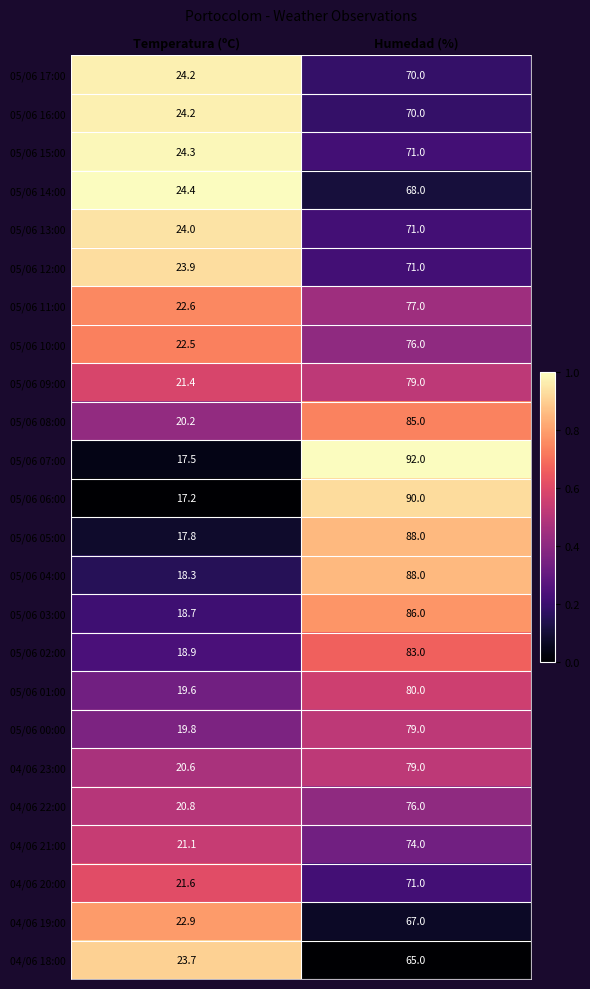

At which category is the sum across all series the highest?

Humedad (%)